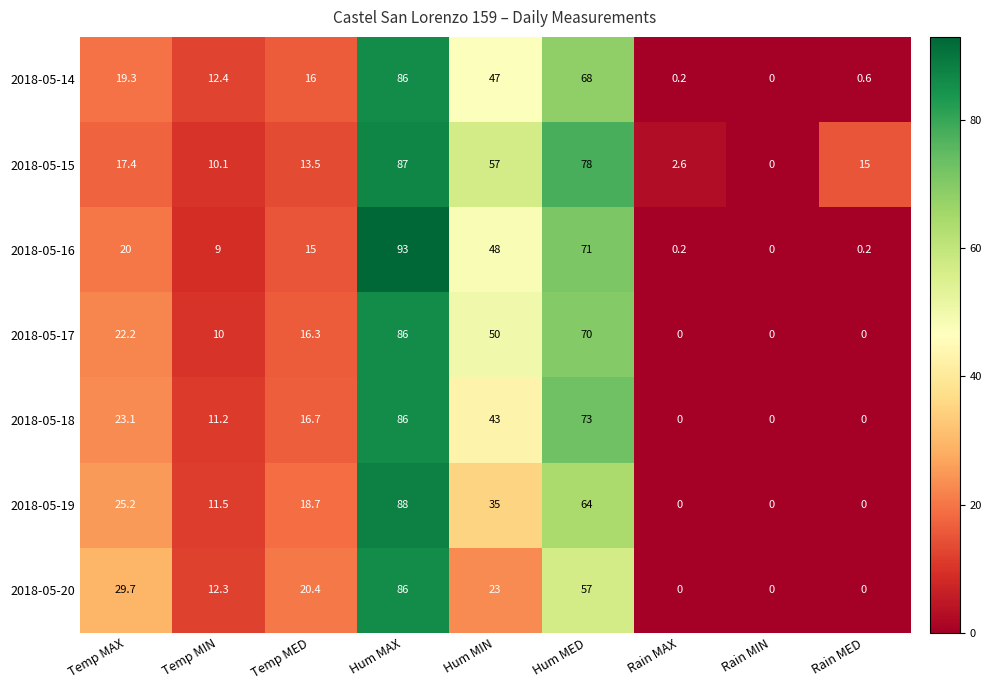

Which category has the highest value in the 2018-05-19 series?

Hum MAX